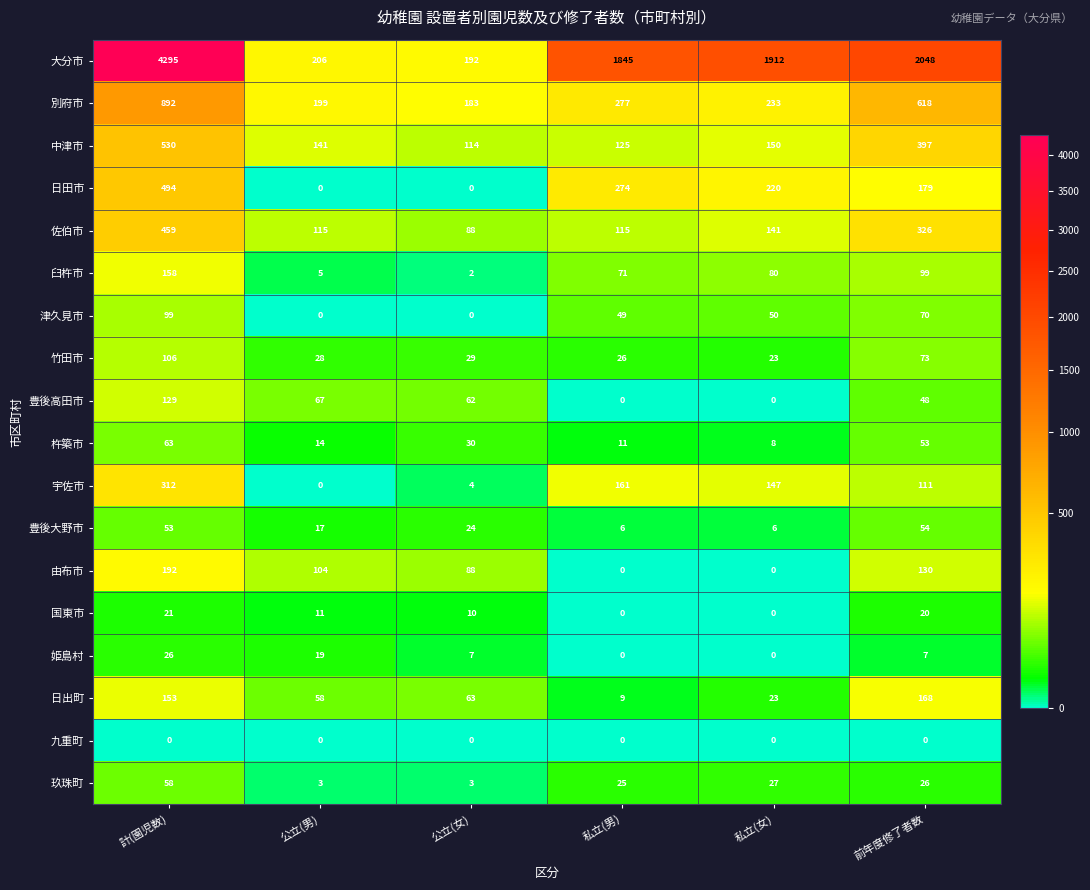

Which series has the largest total across all categories?

大分市